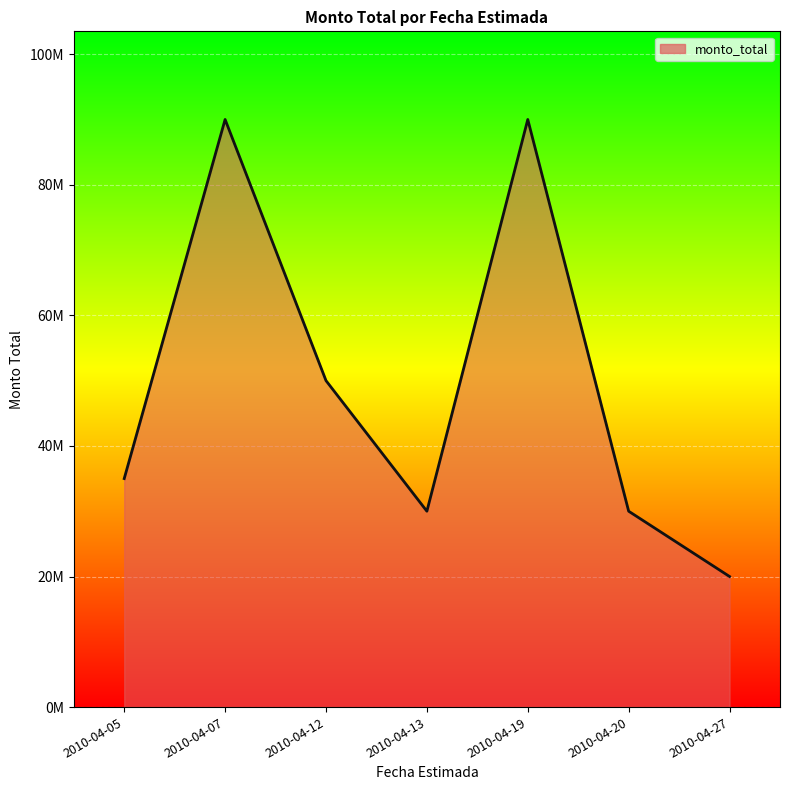

Is this an area chart (filled region under the line)?

Yes